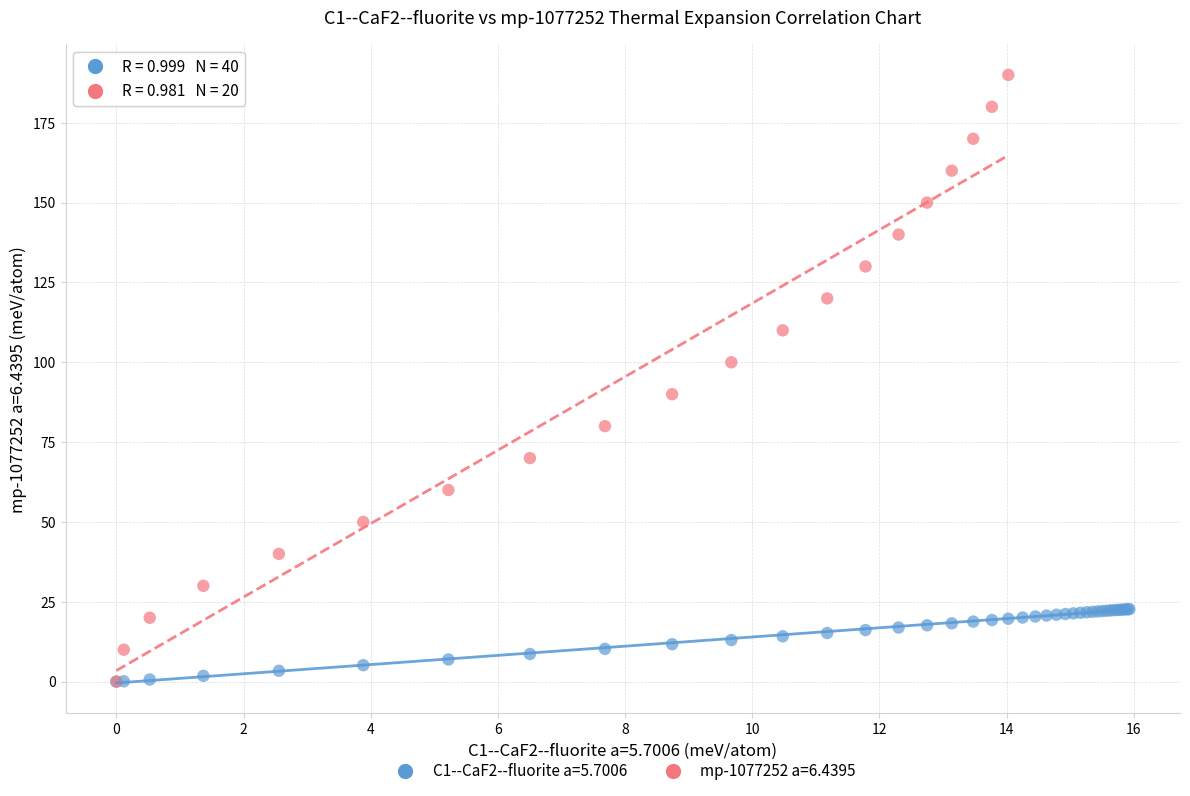

Which series reaches the maximum Y coordinate?

mp-1077252 a=6.4395